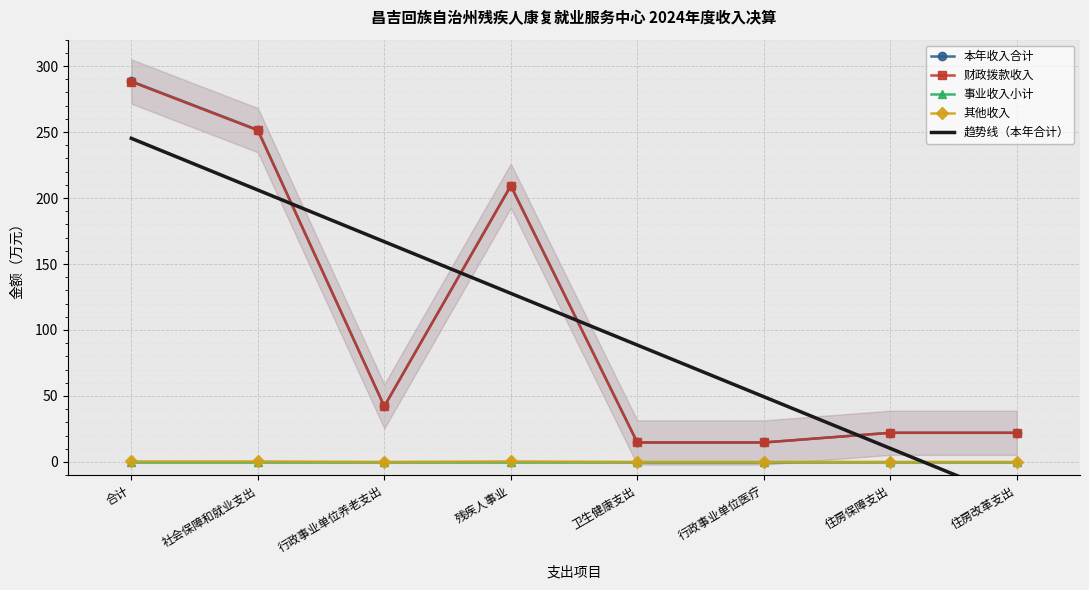

Rank the categories by 财政拨款收入 value from lowest to highest.

卫生健康支出, 行政事业单位医疗, 住房保障支出, 住房改革支出, 行政事业单位养老支出, 残疾人事业, 社会保障和就业支出, 合计